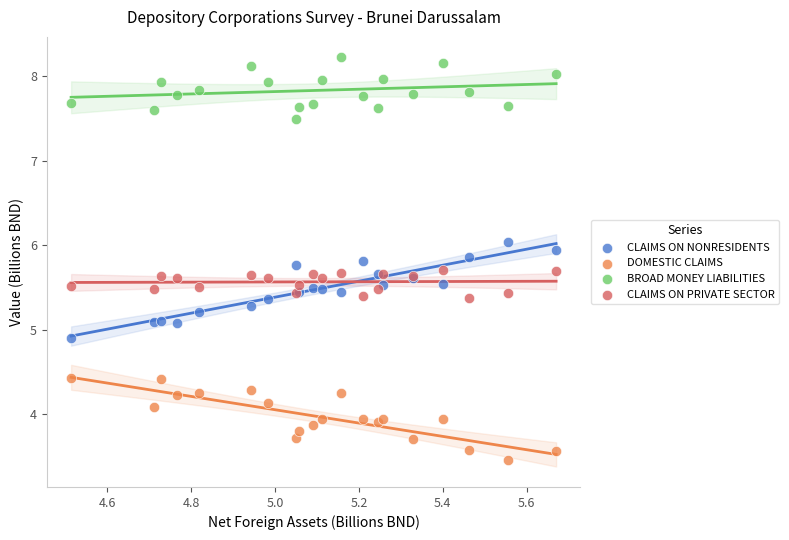

Which series has the widest spread of Y values?

CLAIMS ON NONRESIDENTS